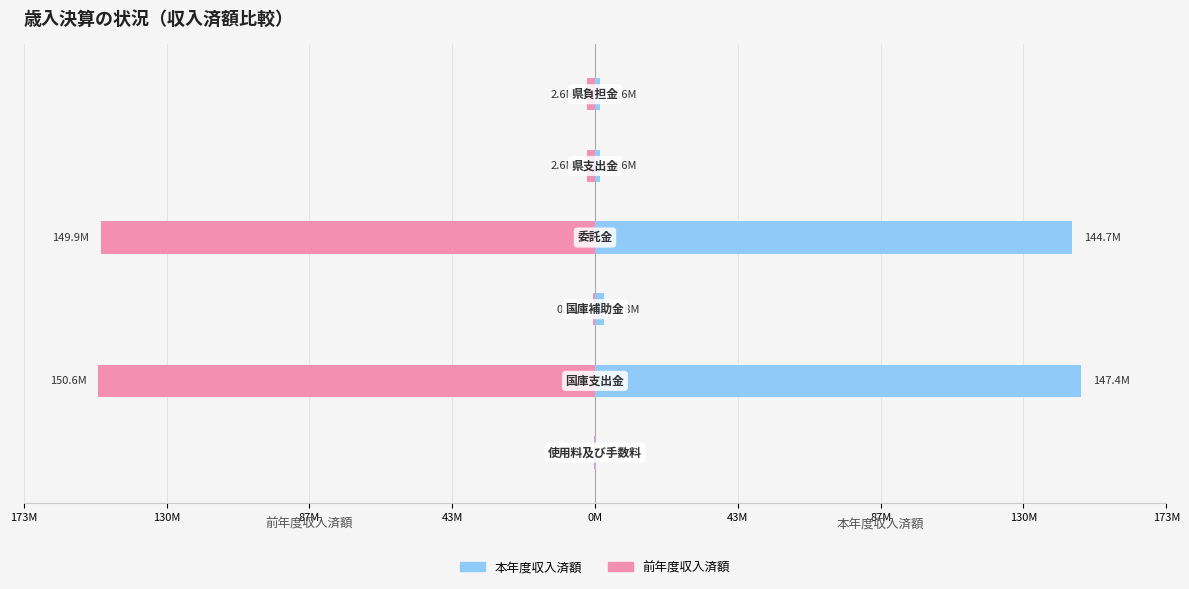

What is the sum of all 本年度収入済額 values?

298.4